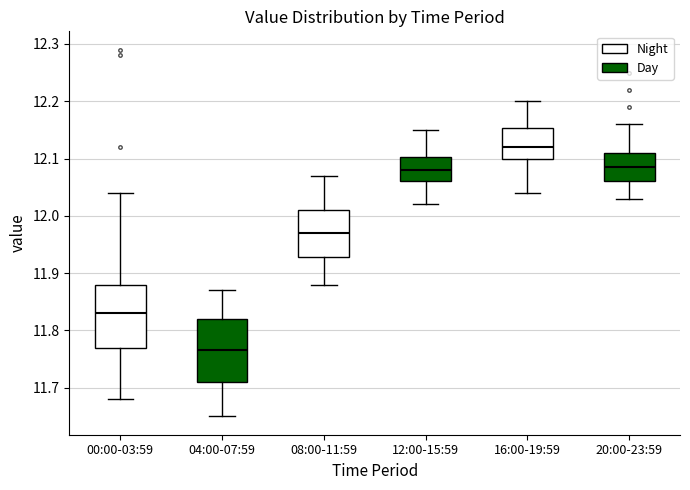

Reading left to right, read every box against the y-axis: the position of its median line, the range the box covers, and the ends of its whiskers. The values are not printed on the chart, so give them approximately, as read against the axis.

00:00-03:59: median 11.83, box 11.77 to 11.88, whiskers 11.68 to 12.04
04:00-07:59: median 11.77, box 11.71 to 11.82, whiskers 11.65 to 11.87
08:00-11:59: median 11.97, box 11.93 to 12.01, whiskers 11.88 to 12.07
12:00-15:59: median 12.08, box 12.06 to 12.10, whiskers 12.02 to 12.15
16:00-19:59: median 12.12, box 12.10 to 12.15, whiskers 12.04 to 12.20
20:00-23:59: median 12.09, box 12.06 to 12.11, whiskers 12.03 to 12.16